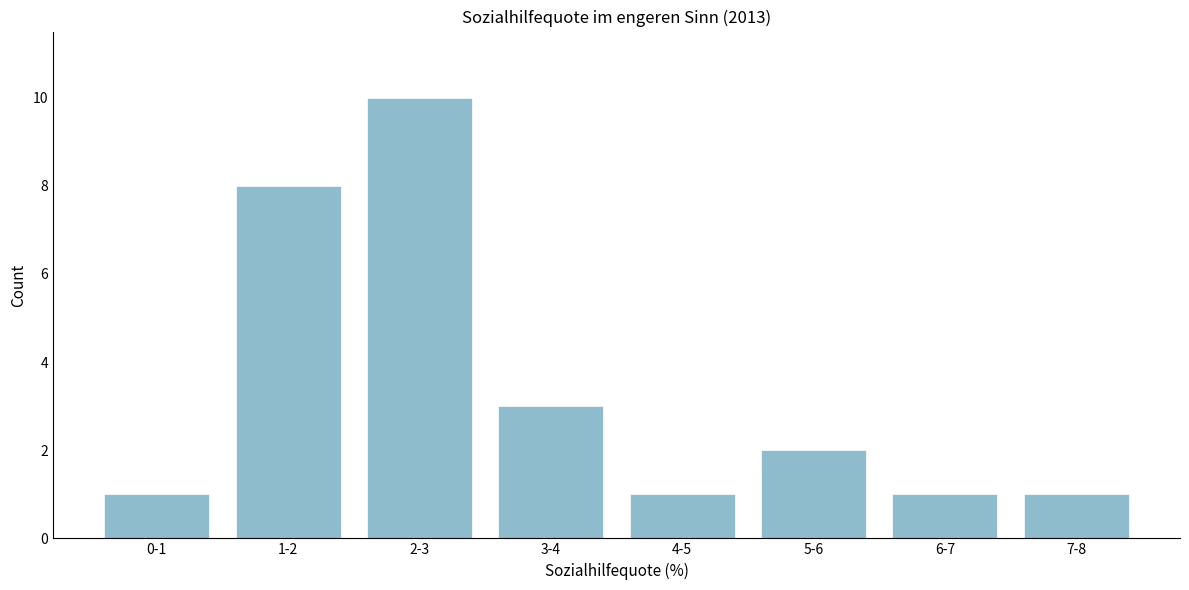

Reading right to left, list all the values displayed in this chart.

7-8=1	6-7=1	5-6=2	4-5=1	3-4=3	2-3=10	1-2=8	0-1=1